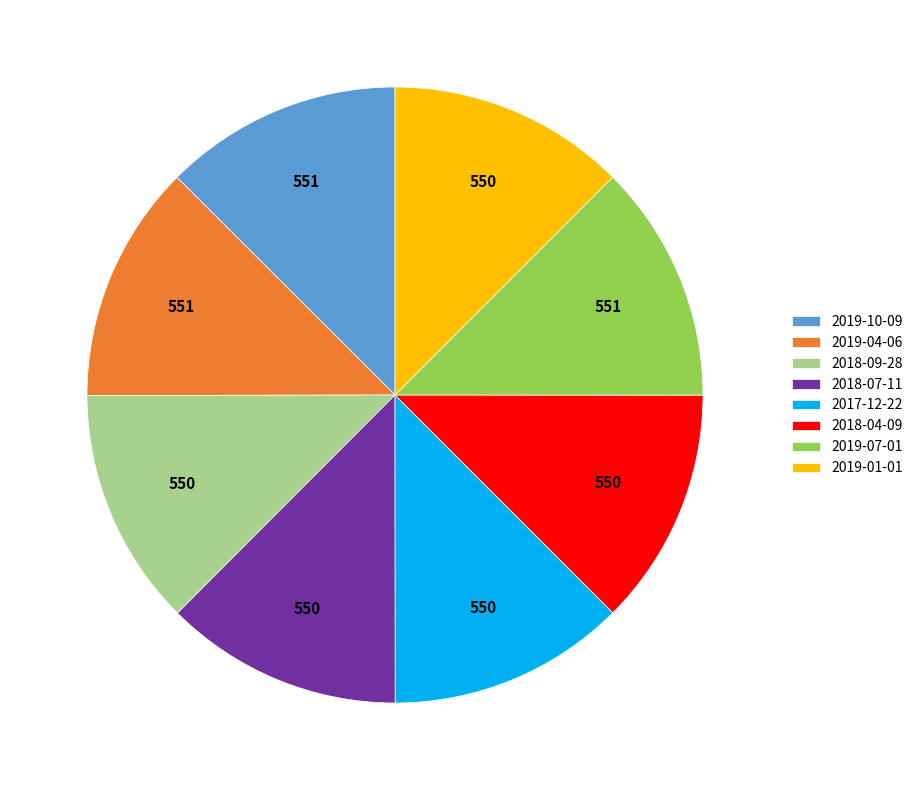

Count the number of slices in the pie.

8